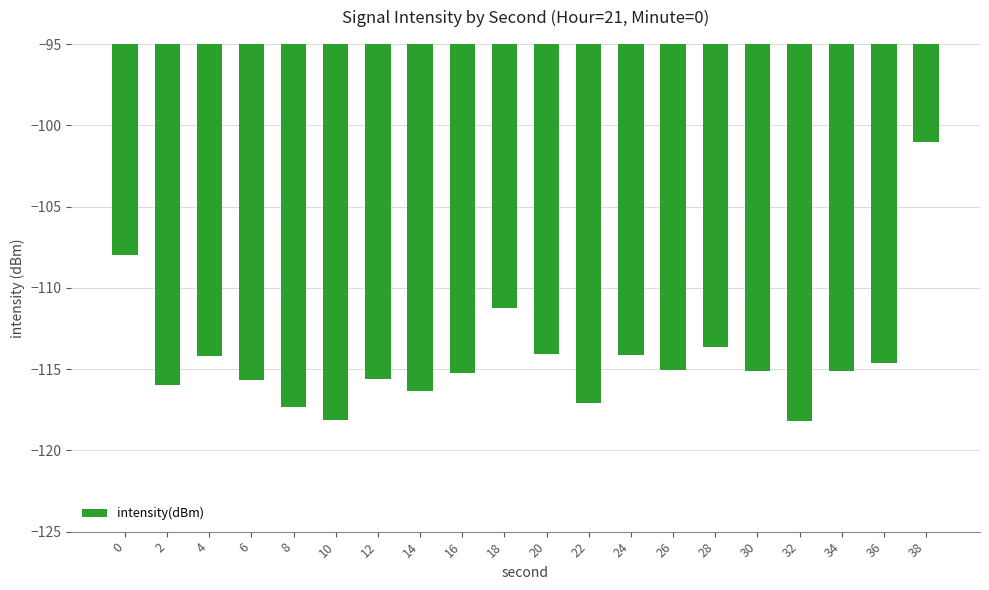

What is the value of the 11th bar from the left?

-114.1